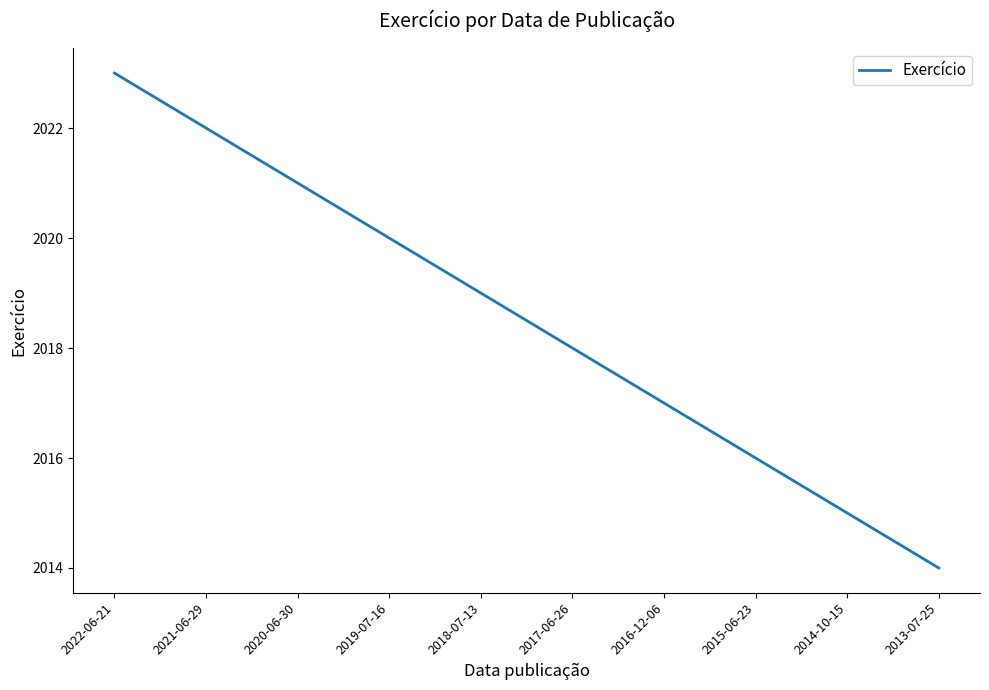

What is the minimum value shown in the chart?

2014